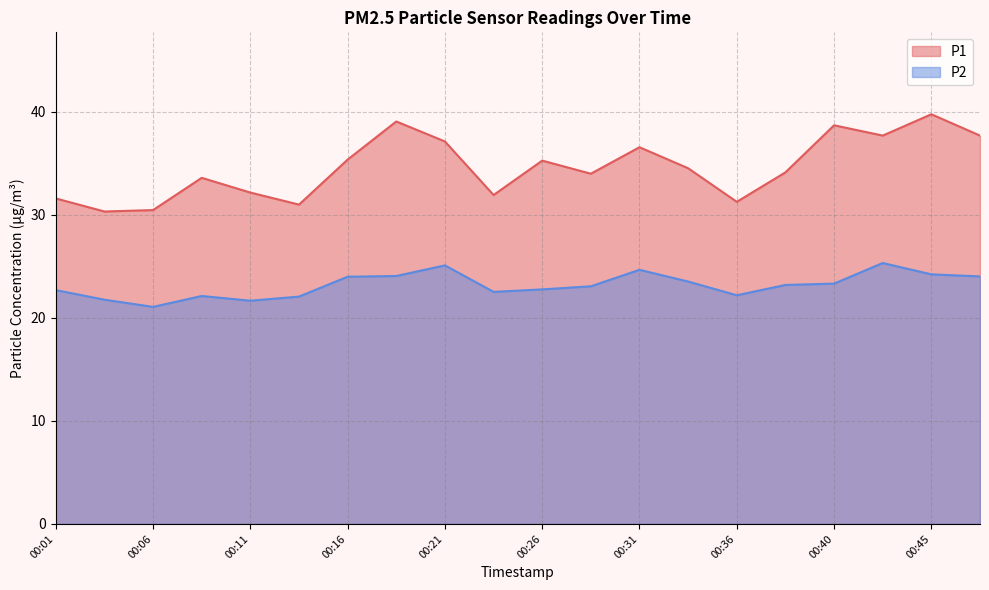

Rank the categories by P2 value from lowest to highest.

00:06, 00:11, 00:04, 00:14, 00:09, 00:36, 00:23, 00:01, 00:26, 00:28, 00:38, 00:40, 00:33, 00:16, 00:48, 00:18, 00:45, 00:31, 00:21, 00:43